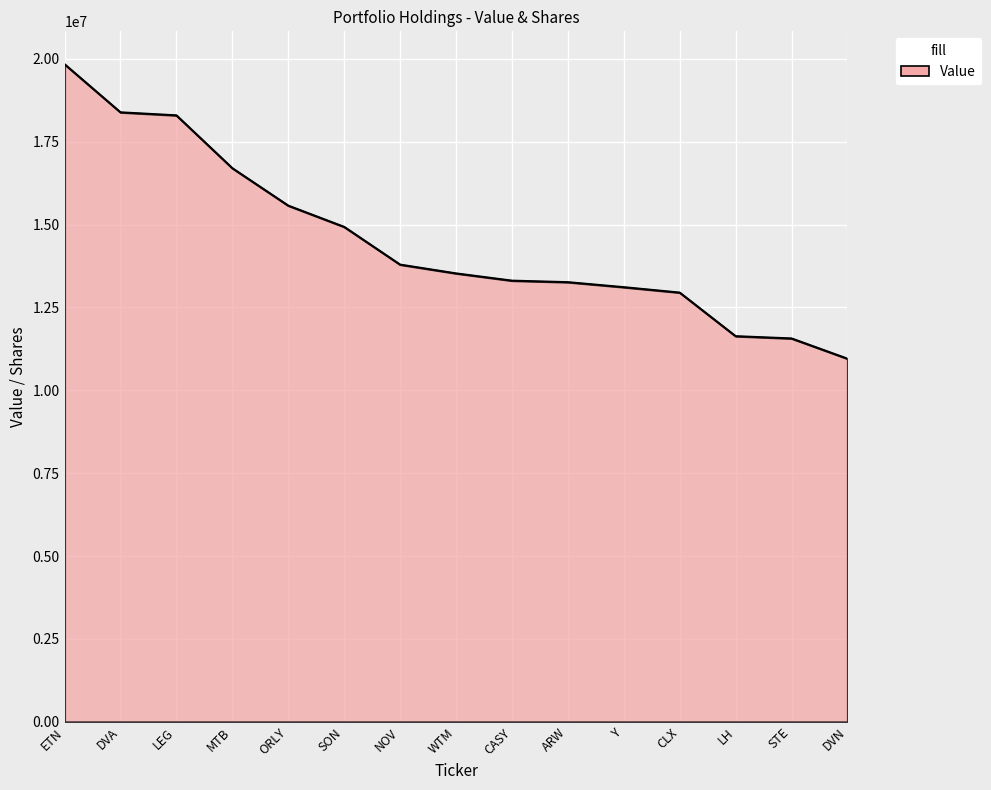

The value at ETN is 6130139. True or false?

False